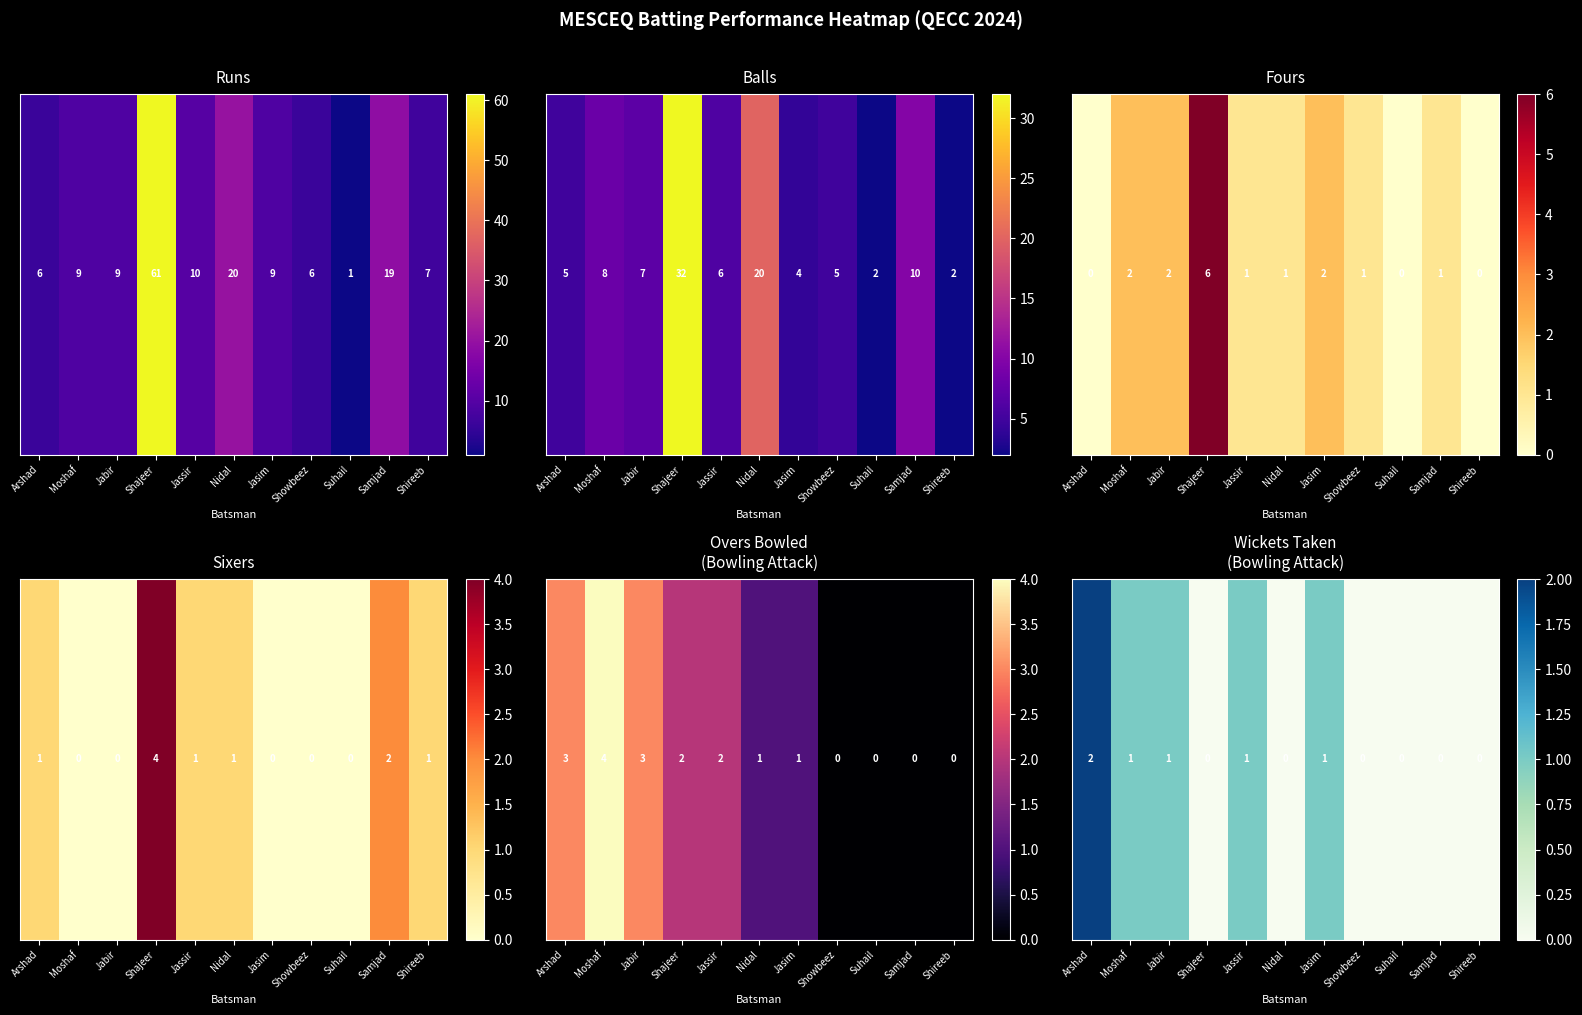

How many data points are above 0?

5